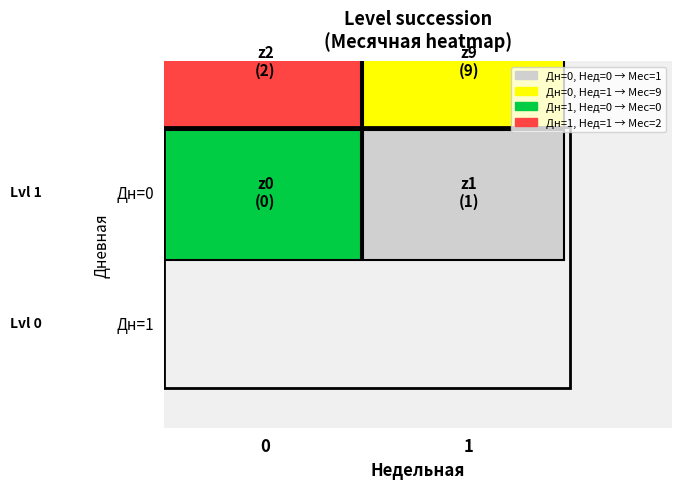

What is the sum of all 2 values?

3